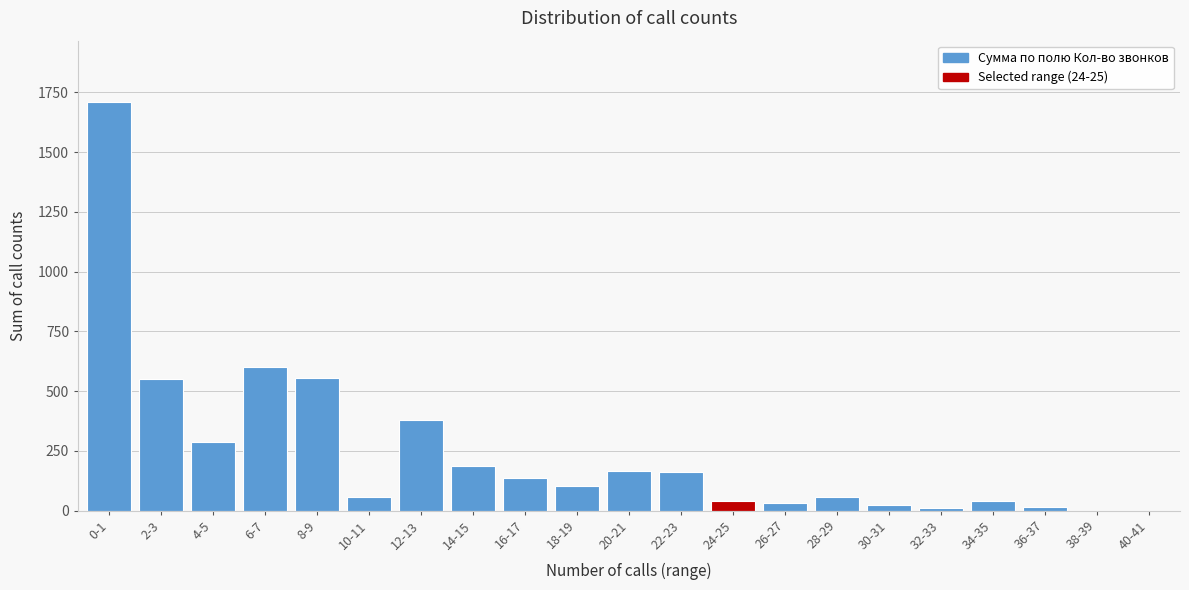

Where is the data nearest to the value 855?

6-7